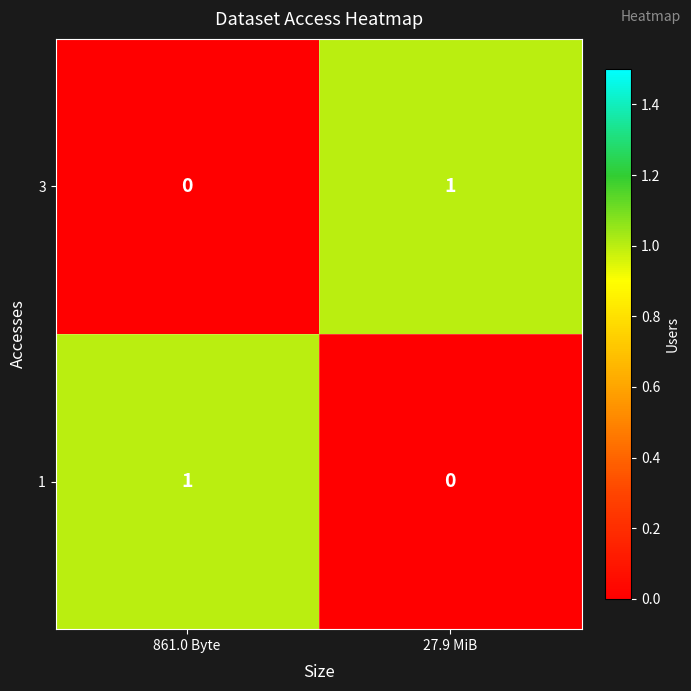

The 1 series shows 0 at 27.9 MiB. True or false?

True